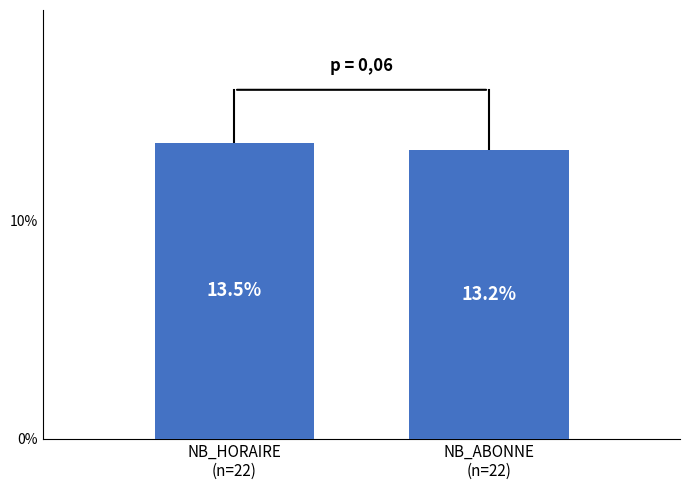

Approximately how many times larger is the value at NB_ABONNE
(n=22) compared to NB_HORAIRE
(n=22)?

1.0